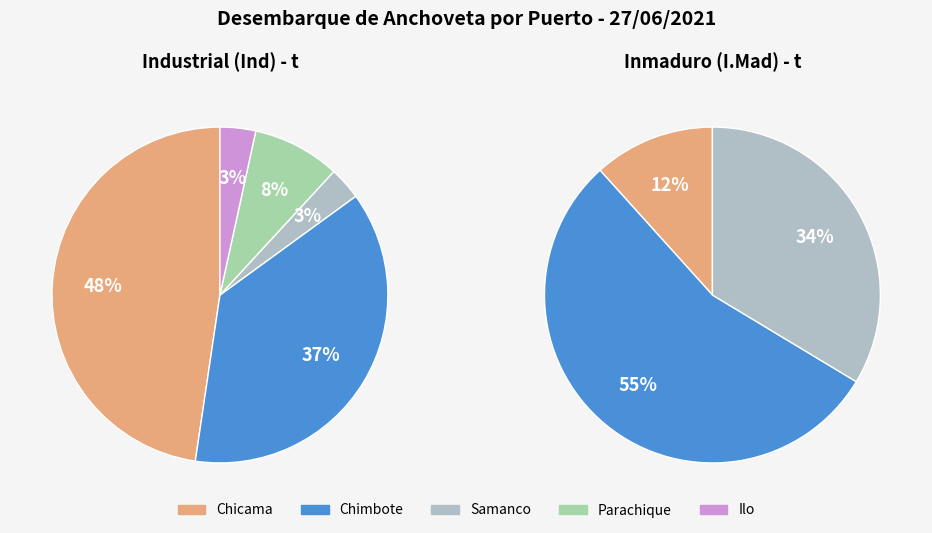

How much of the chart is everything except Chimbote?

62.6%